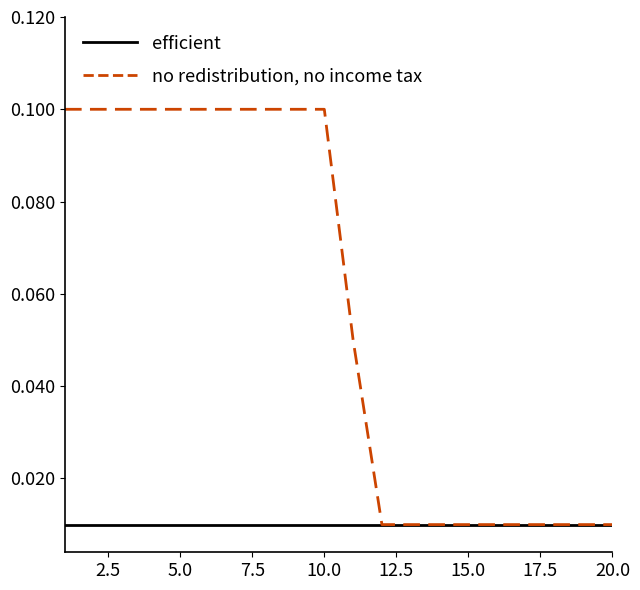

Which series has the largest total across all categories?

no redistribution, no income tax